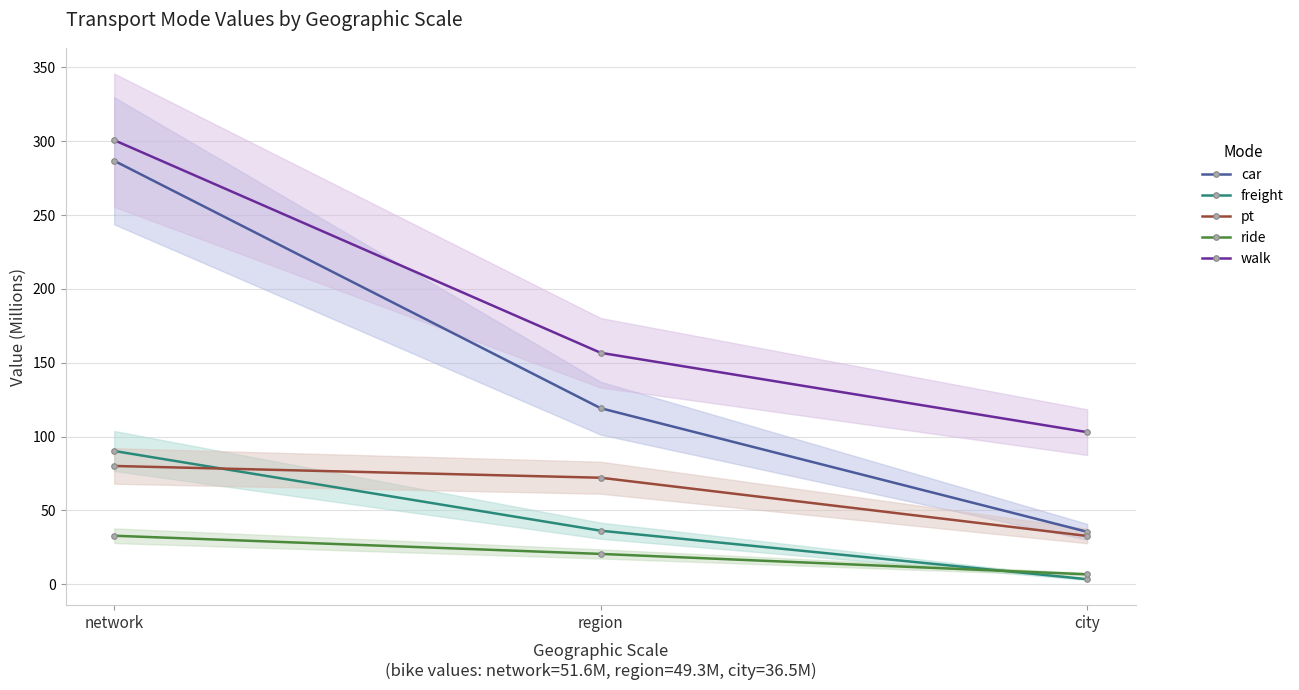

Which series changed the most between network and region?

car